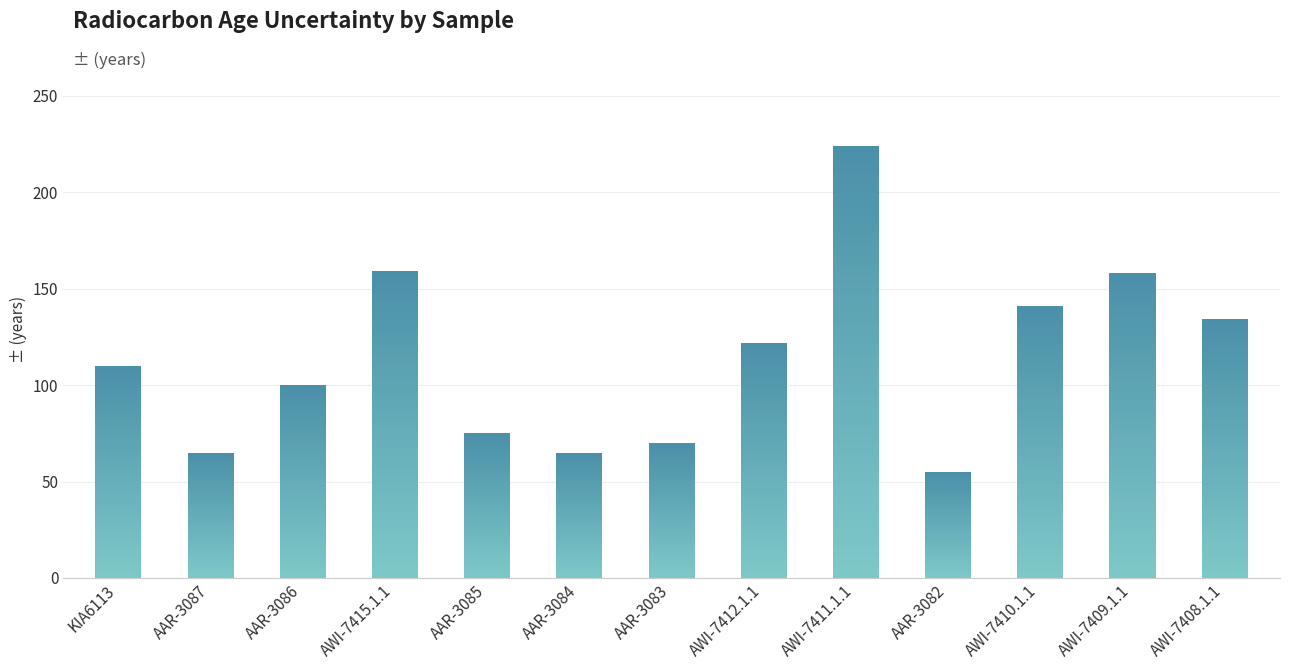

Is it true that the value at KIA6113 is 66?

False